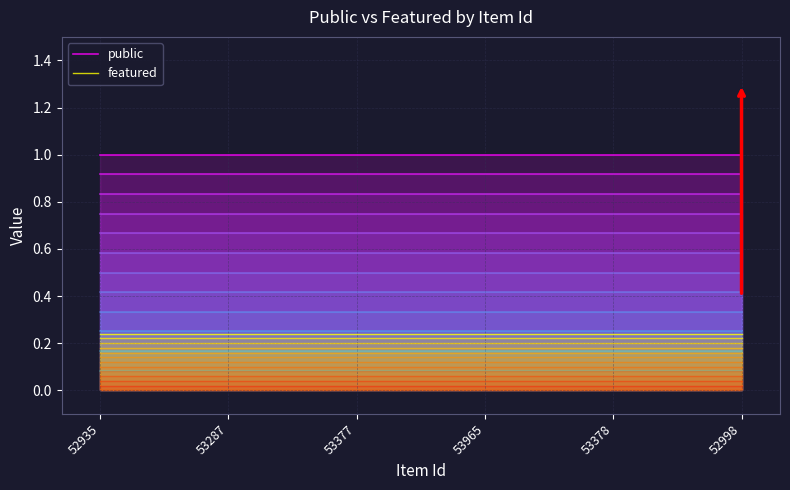

Which series has the widest spread of values?

public